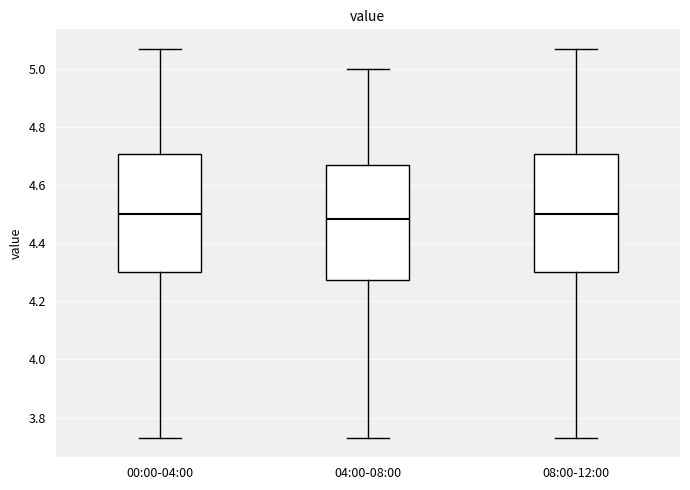

Reading left to right, transcribe this box plot: for each box, give where its median line is, the range the box spans, and where its two whiskers end, as read against the y-axis. The values are not printed on the chart, so give them approximately, as read against the axis.

00:00-04:00: median 4.50, box 4.30 to 4.70, whiskers 3.74 to 5.08
04:00-08:00: median 4.48, box 4.28 to 4.68, whiskers 3.74 to 5.00
08:00-12:00: median 4.50, box 4.30 to 4.70, whiskers 3.74 to 5.08